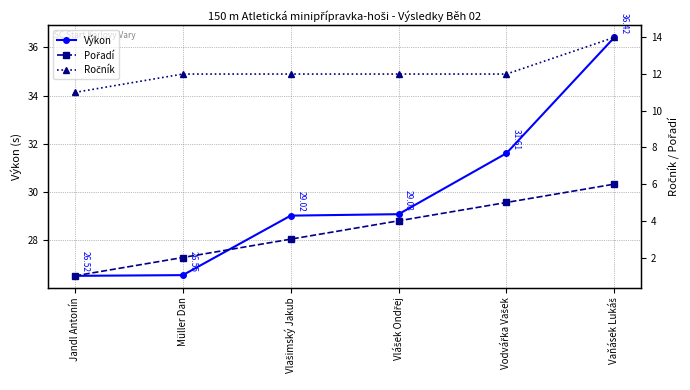

Is the value of Ročník at Vlašimský Jakub greater than the value of Výkon at Vaňásek Lukáš?

No